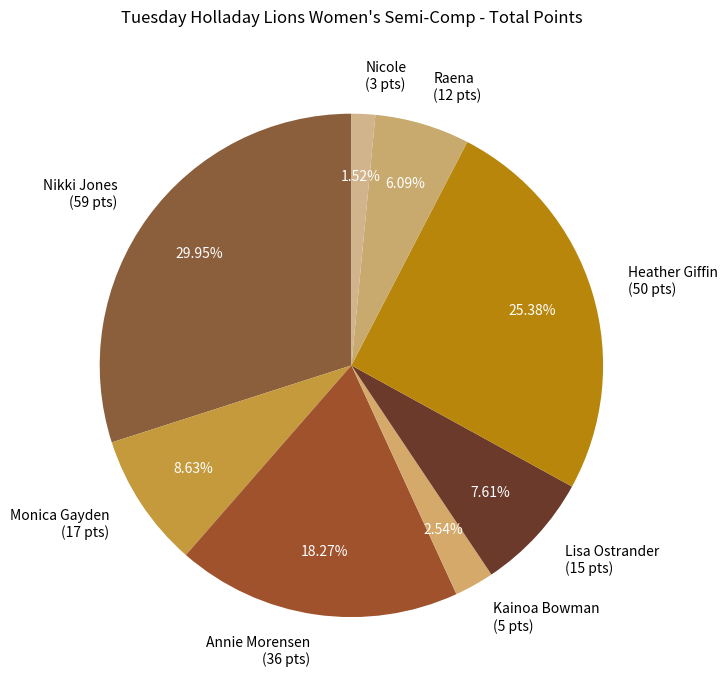

Which has a higher value, Heather Giffin or Lisa Ostrander?

Heather Giffin